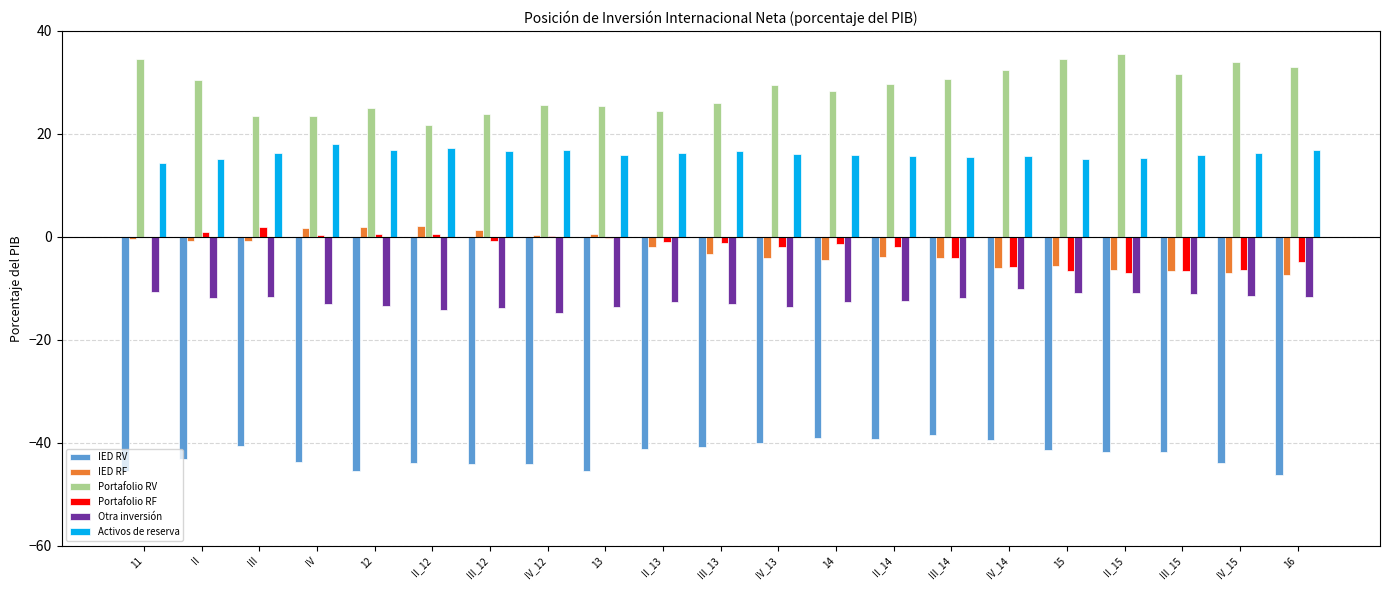

The value of Portafolio RF at 16 is -8.3. True or false?

False